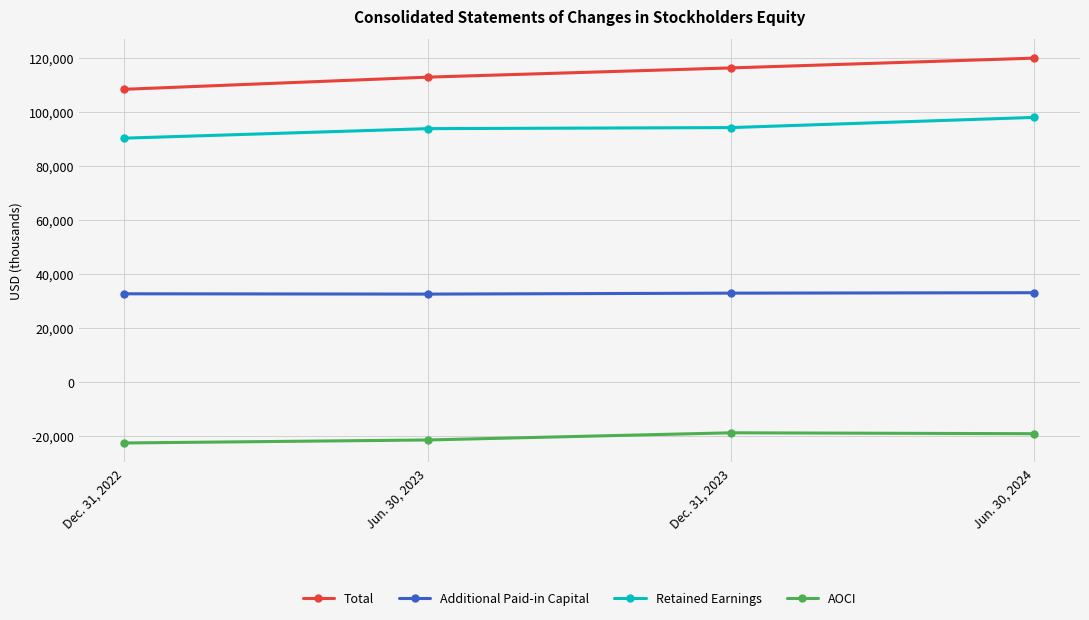

True or false: Total and Retained Earnings cross at least once.

False